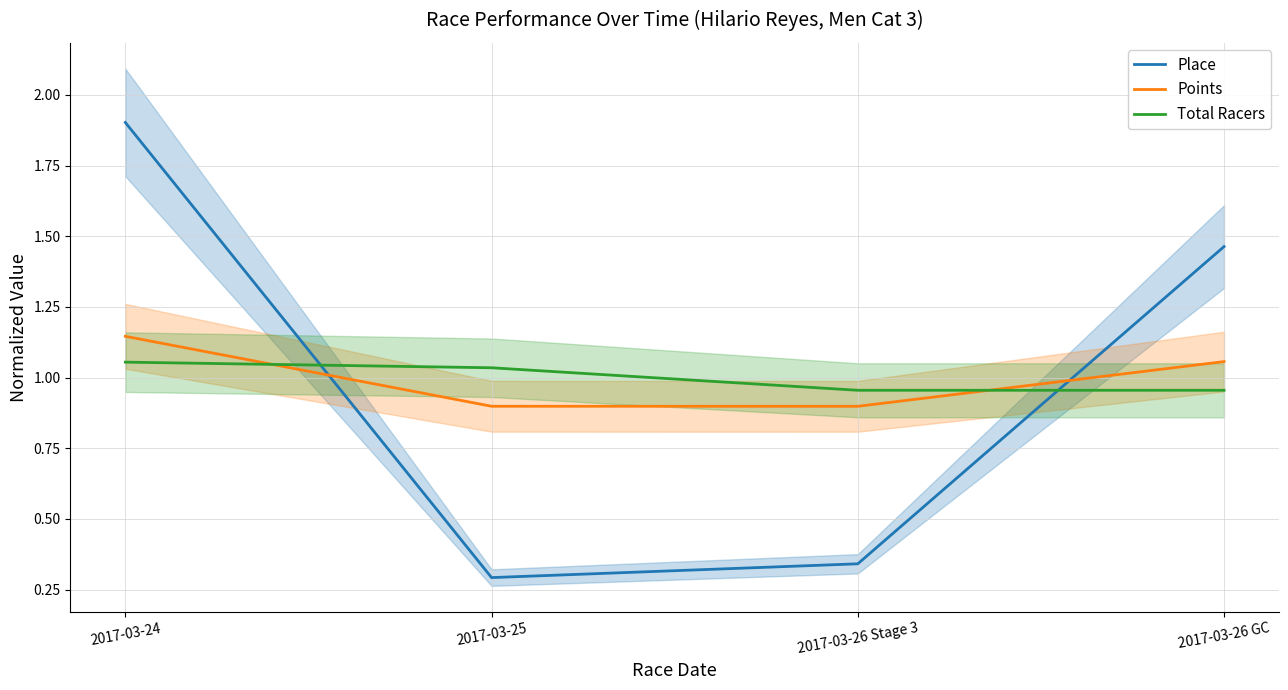

Reading left to right, list all the values displayed in this chart.

Place: 2017-03-24=1.9	2017-03-25=0.3	2017-03-26 Stage 3=0.3	2017-03-26 GC=1.5
Points: 2017-03-24=1.1	2017-03-25=0.9	2017-03-26 Stage 3=0.9	2017-03-26 GC=1.1
Total Racers: 2017-03-24=1.1	2017-03-25=1.0	2017-03-26 Stage 3=1.0	2017-03-26 GC=1.0